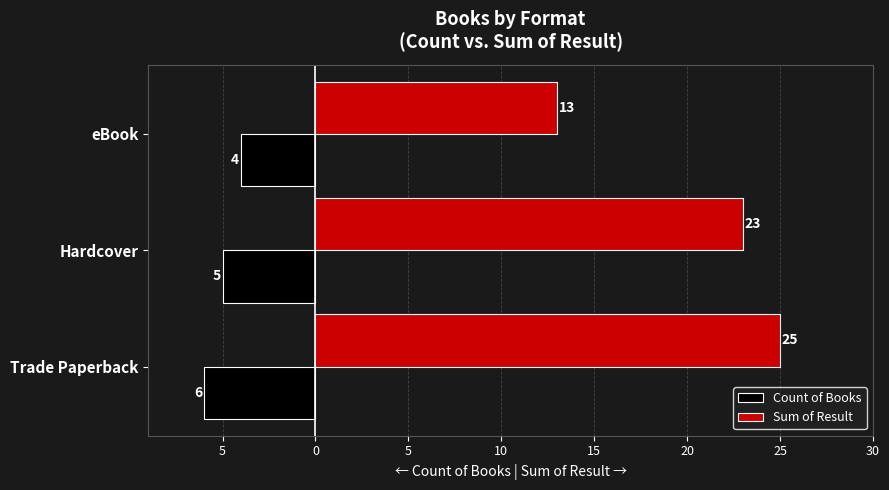

What are all the series names shown in the legend?

Count of Books, Sum of Result